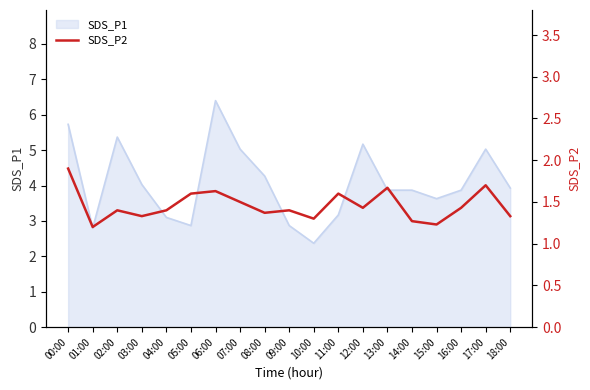

What is the maximum value for SDS_P1?

6.4